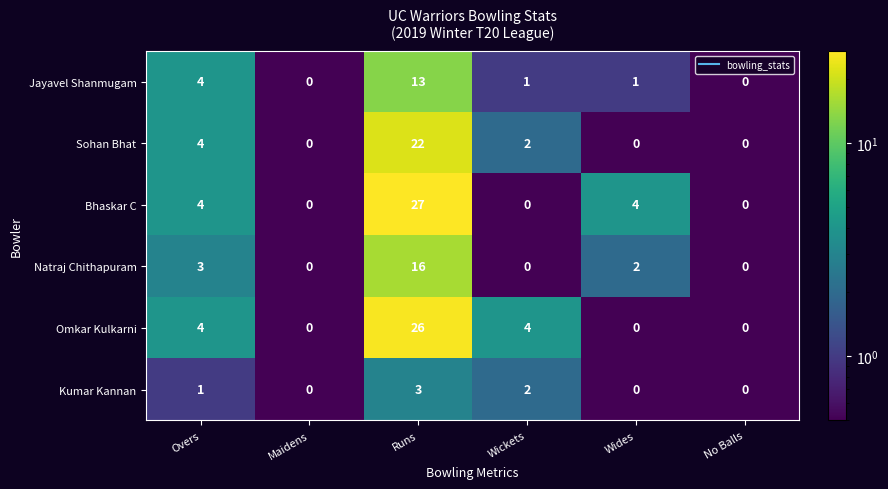

Read the Omkar Kulkarni value at Runs.

26